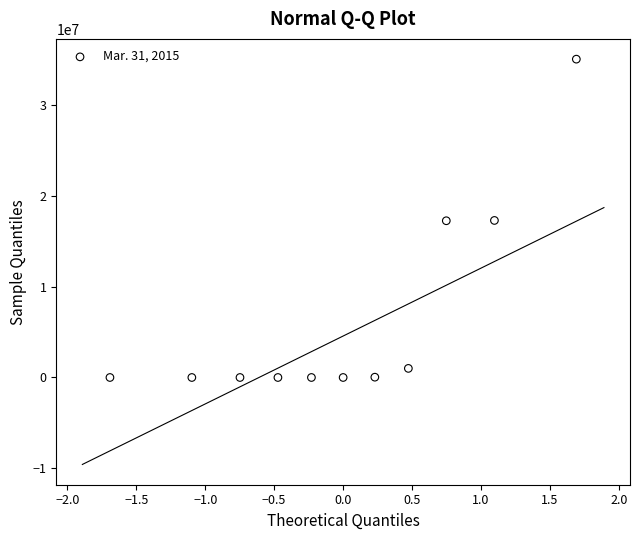

What is the average Y value?

6412193.7